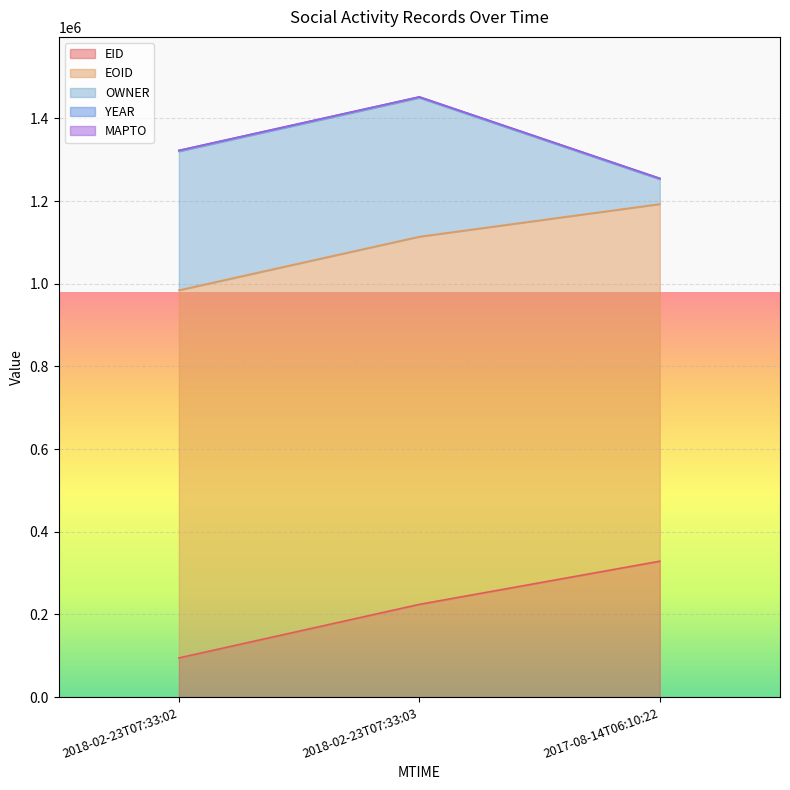

Where does the EID series first go above 224438?

2017-08-14T06:10:22